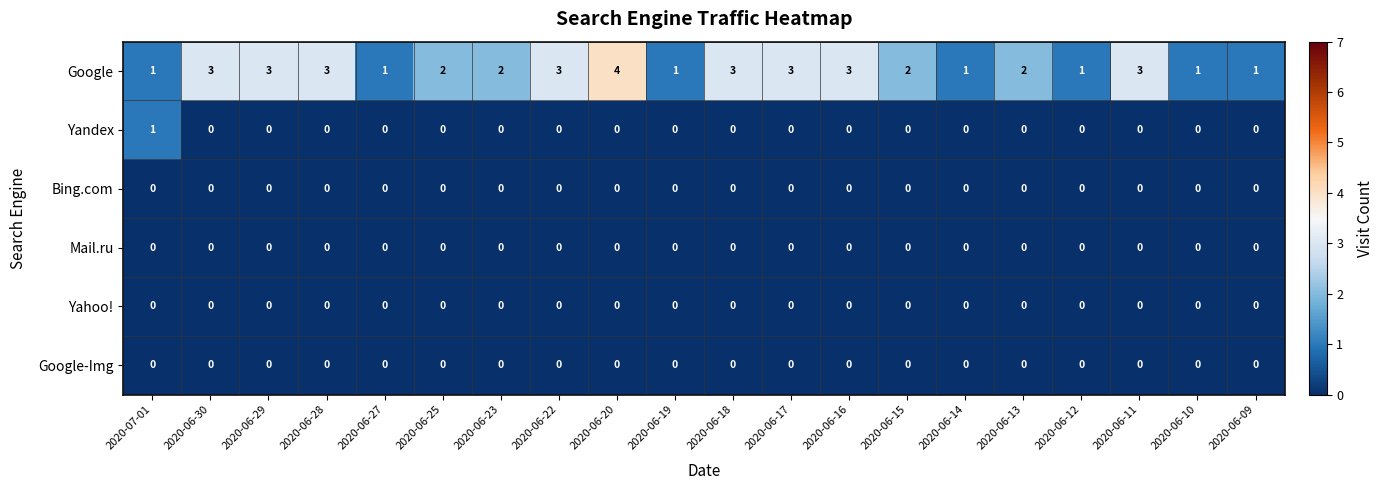

What is the maximum value shown in the chart?

4